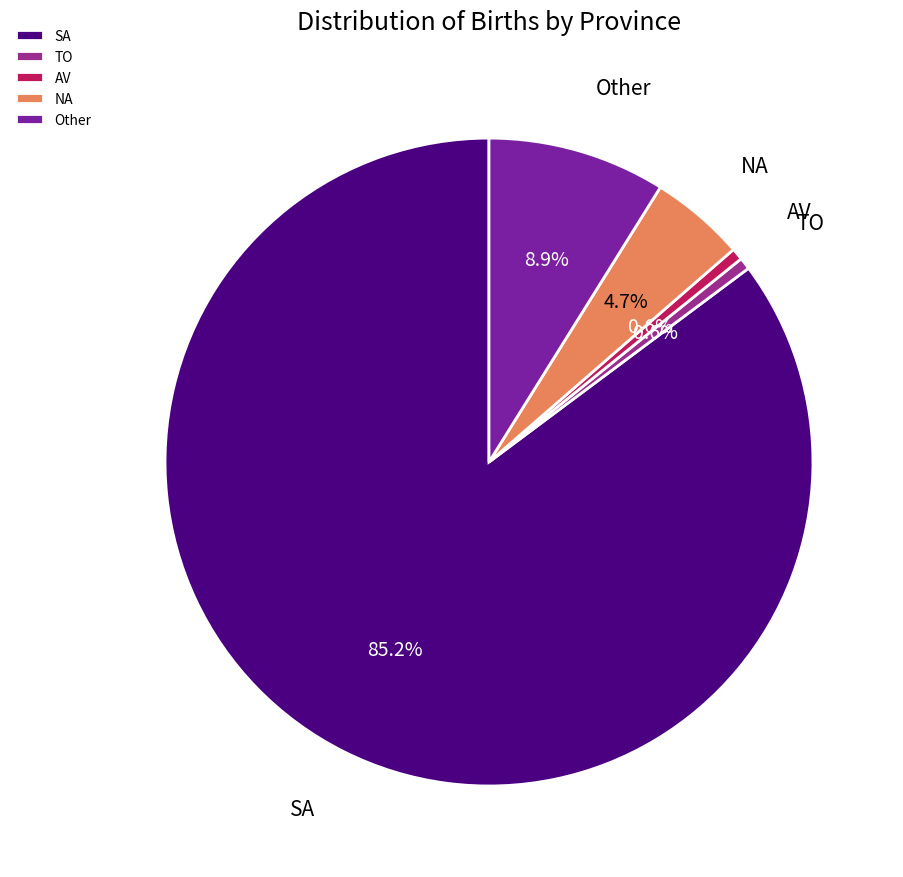

What is the ratio of the value at SA to the value at TO?

144.0